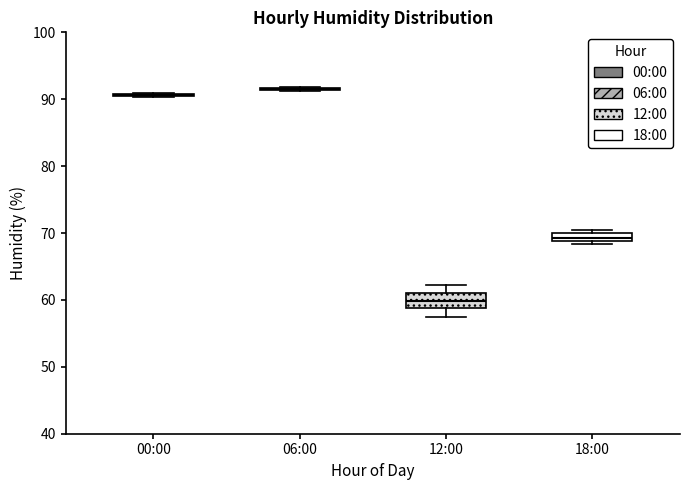

Where is the upper edge of the box for 18:00 on the y-axis? The values are not printed on the chart, so give them approximately, as read against the axis.

70